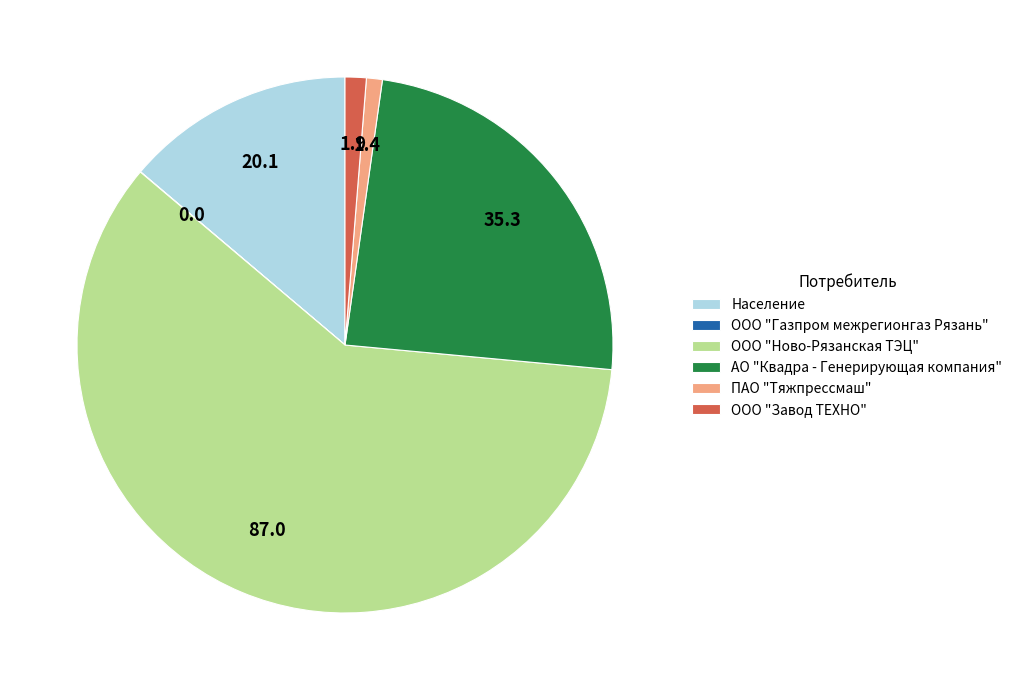

The ПАО "Тяжпрессмаш" slice represents 11% of the pie. True or false?

False